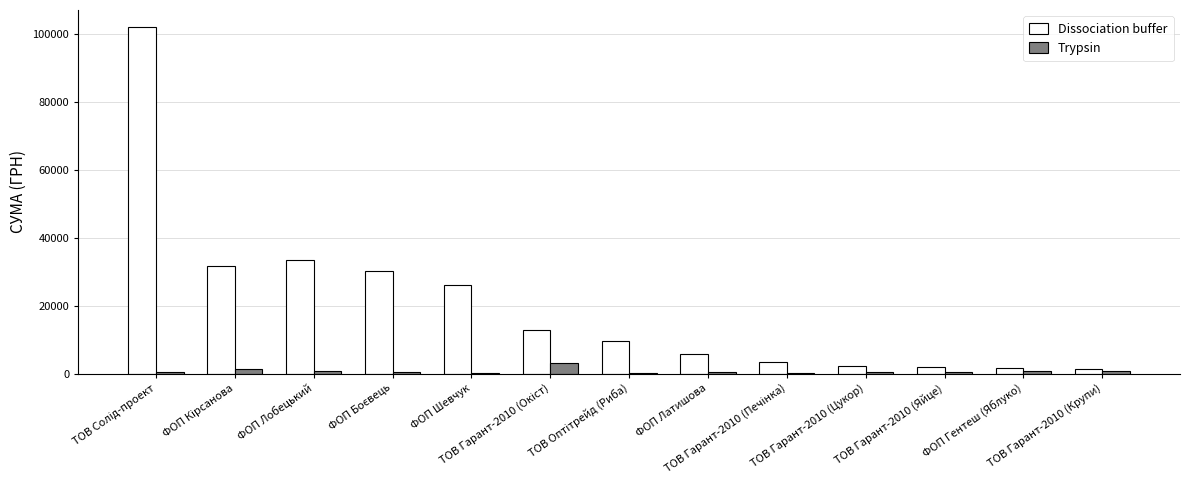

Which series has the largest total across all categories?

Dissociation buffer